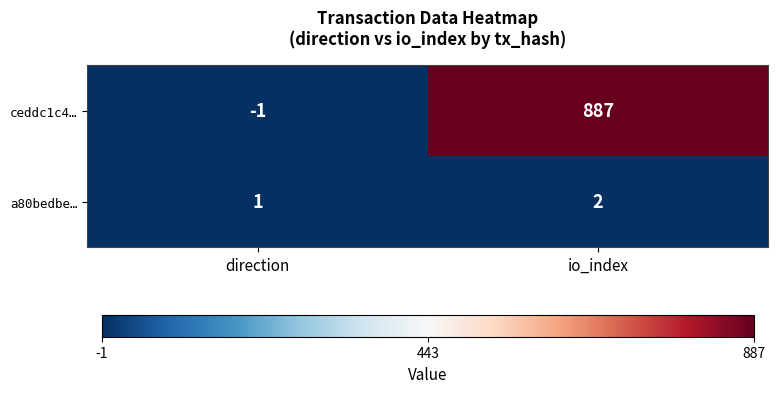

At which category is the sum across all series the highest?

io_index